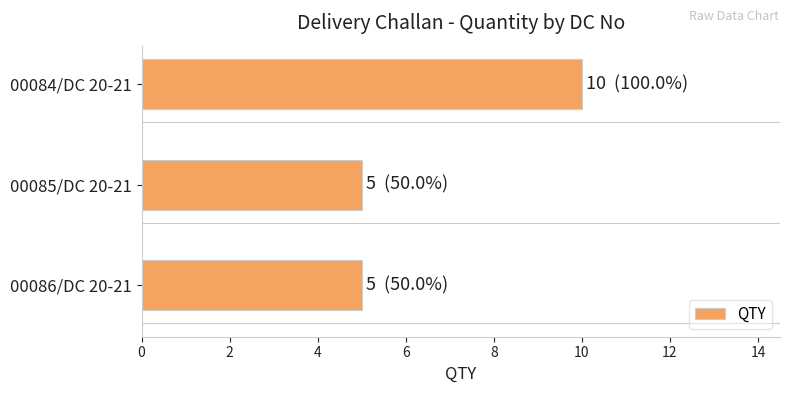

What is the change in value from 00084/DC 20-21 to 00086/DC 20-21?

-5